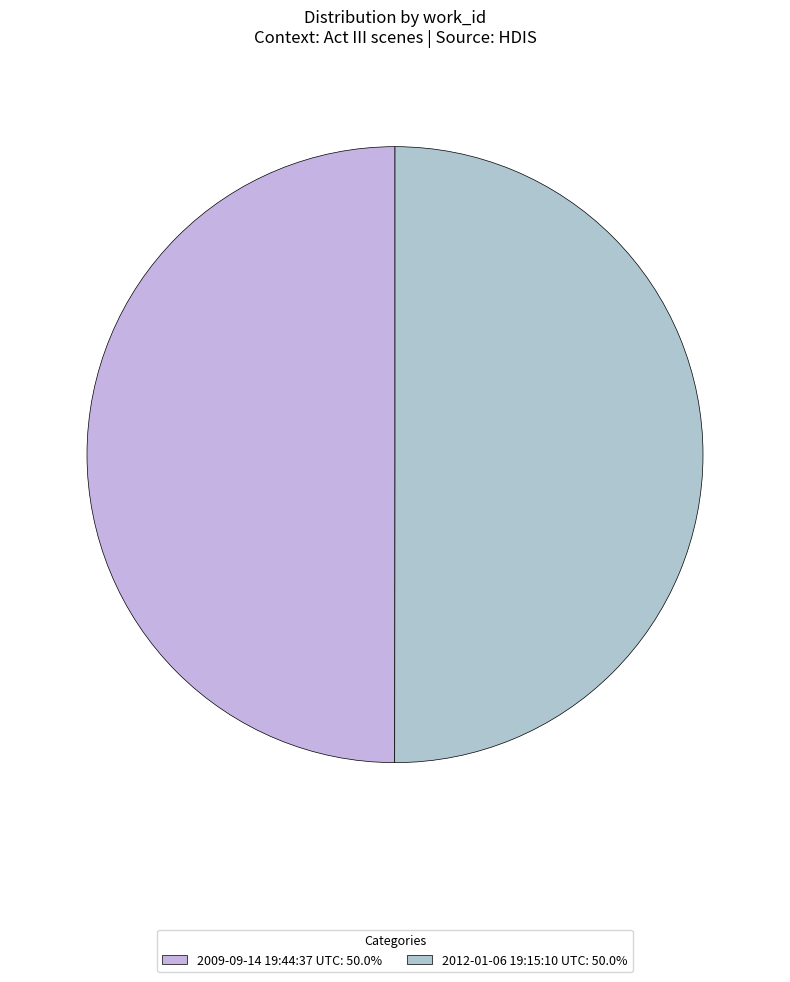

Count the number of slices in the pie.

2